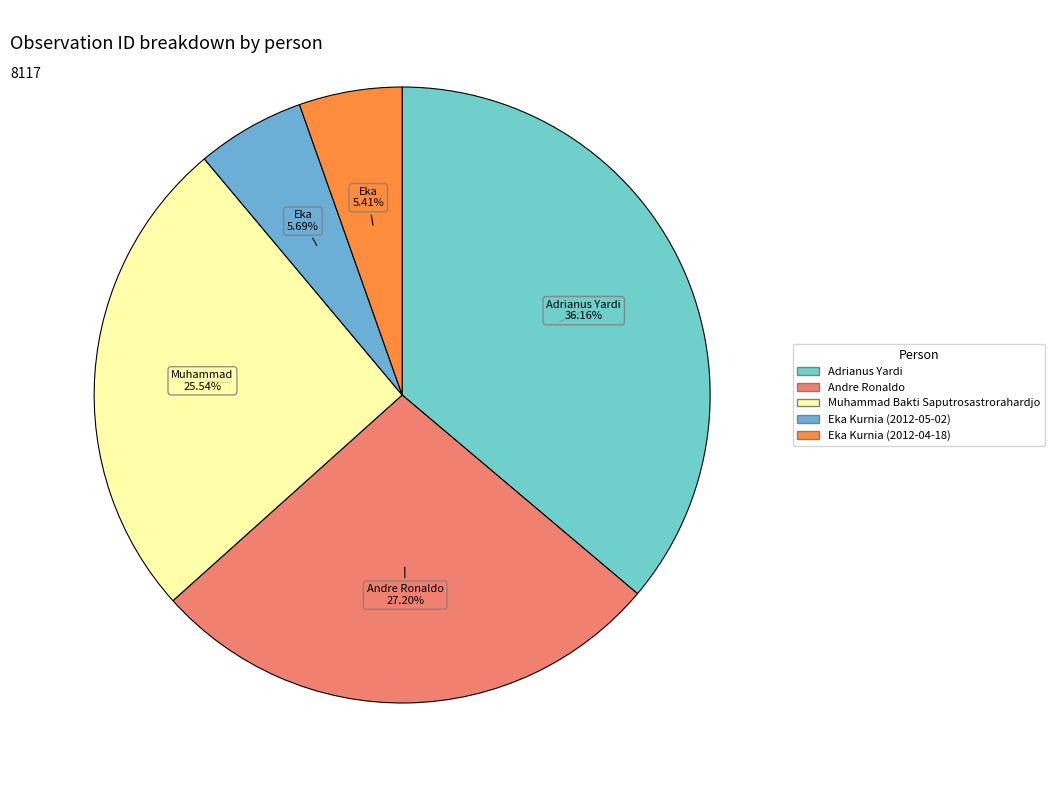

How many segments does this pie chart have?

5